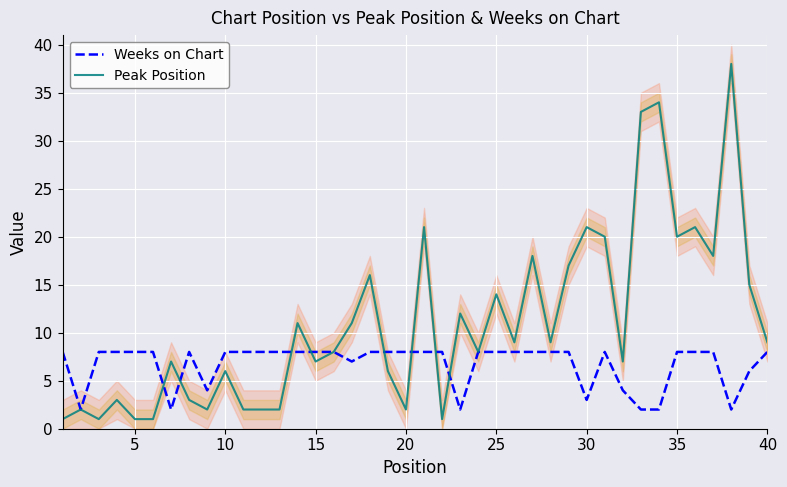

Is the value of Peak Position at 15 greater than the value of Weeks on Chart at 30?

Yes